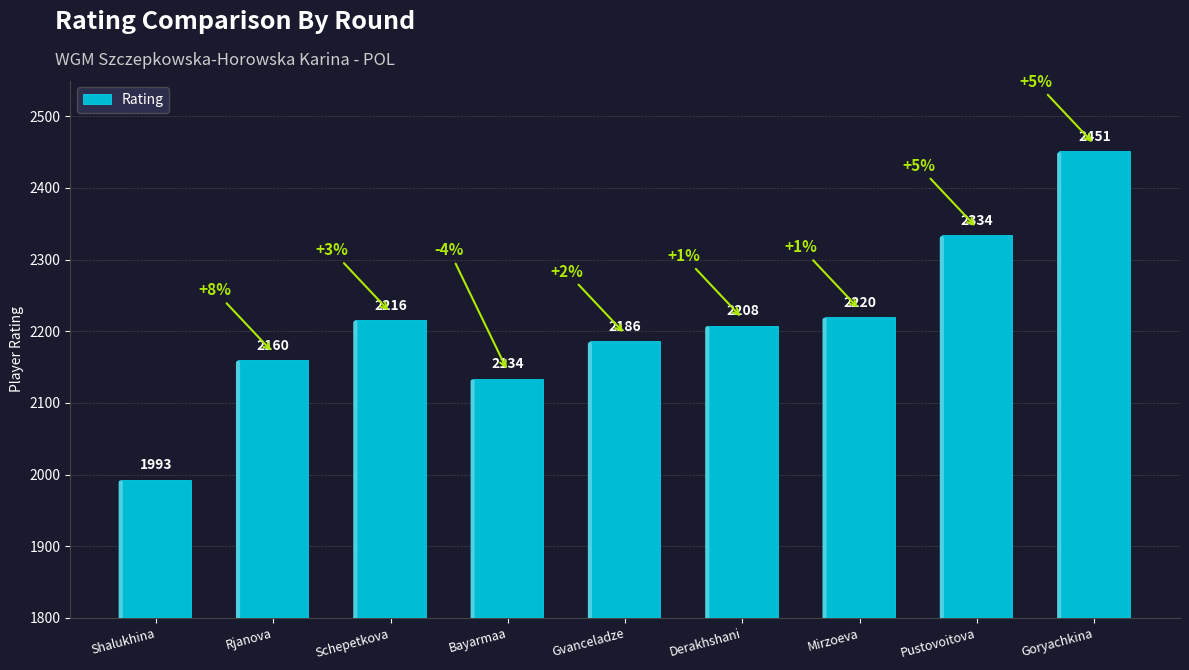

Rank the categories by value from lowest to highest.

Shalukhina, Bayarmaa, Rjanova, Gvanceladze, Derakhshani, Schepetkova, Mirzoeva, Pustovoitova, Goryachkina